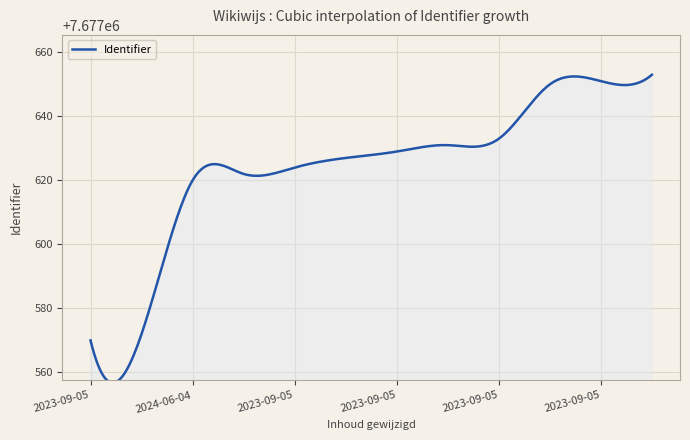

What is the minimum value shown in the chart?

7677556.7